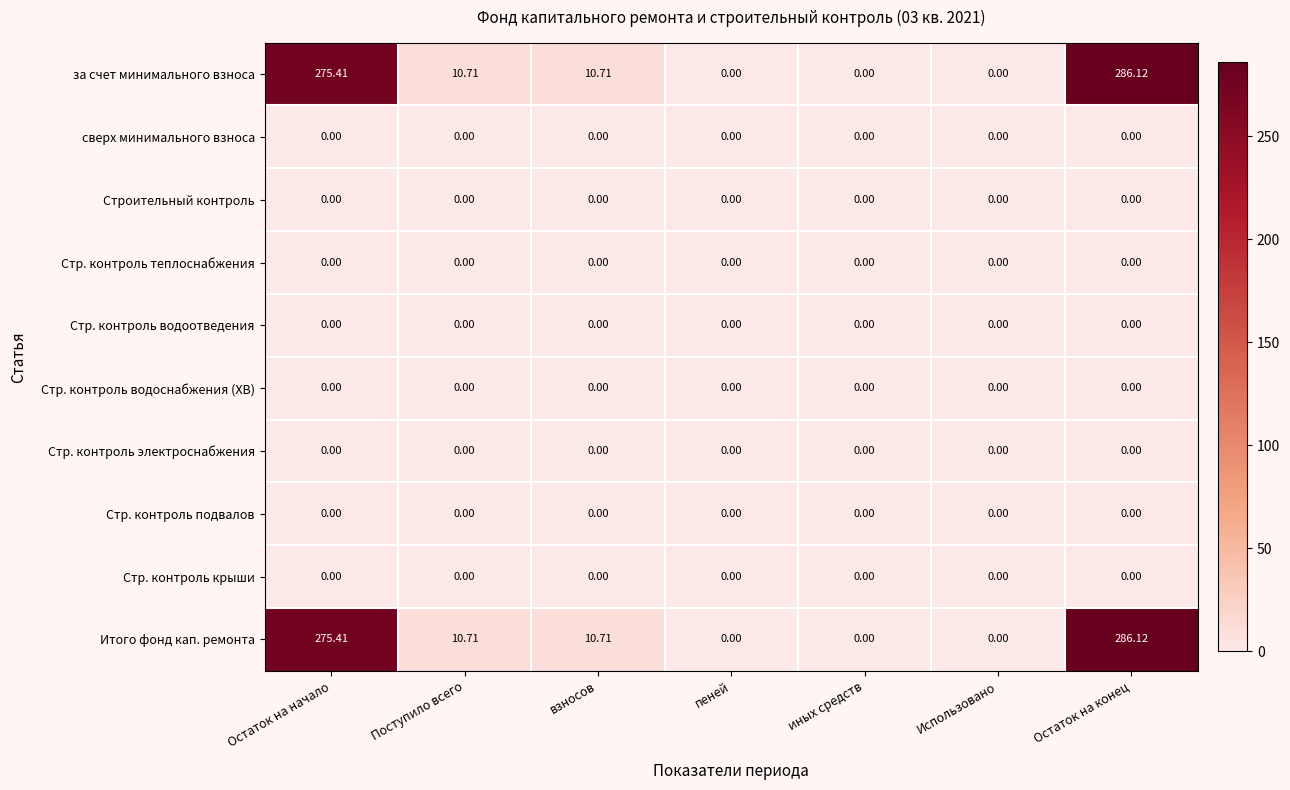

Which label corresponds to the largest value in the chart?

Остаток на конец